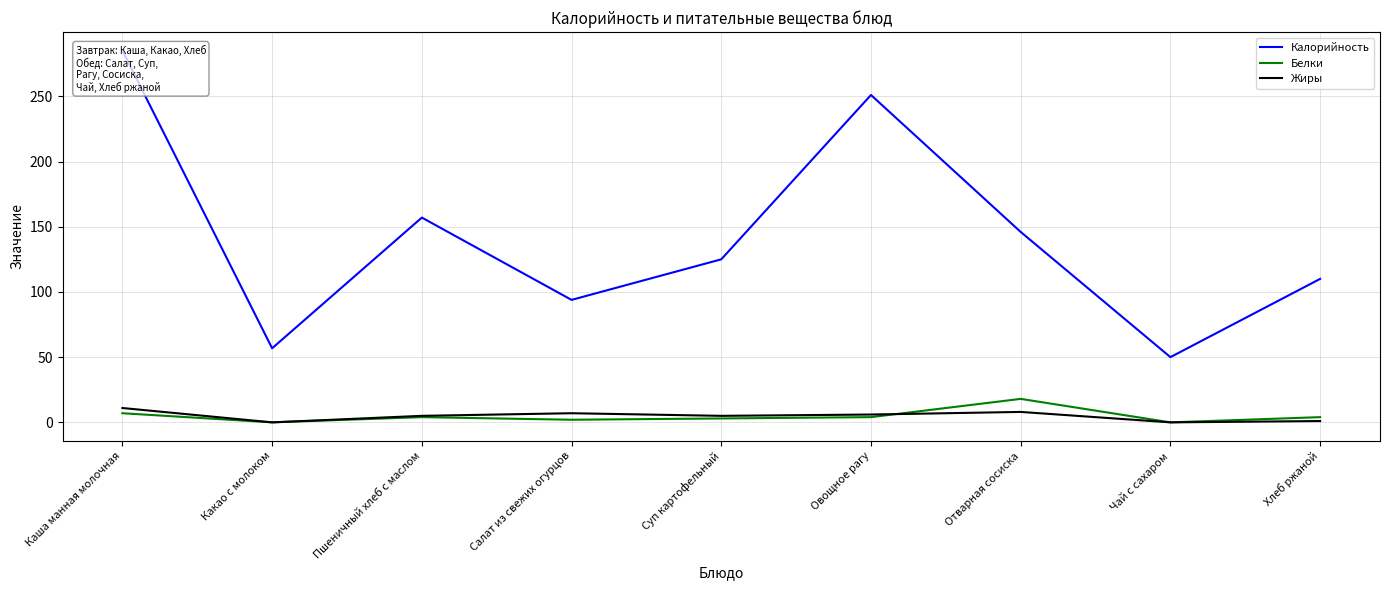

Does the chart have visible grid lines?

Yes